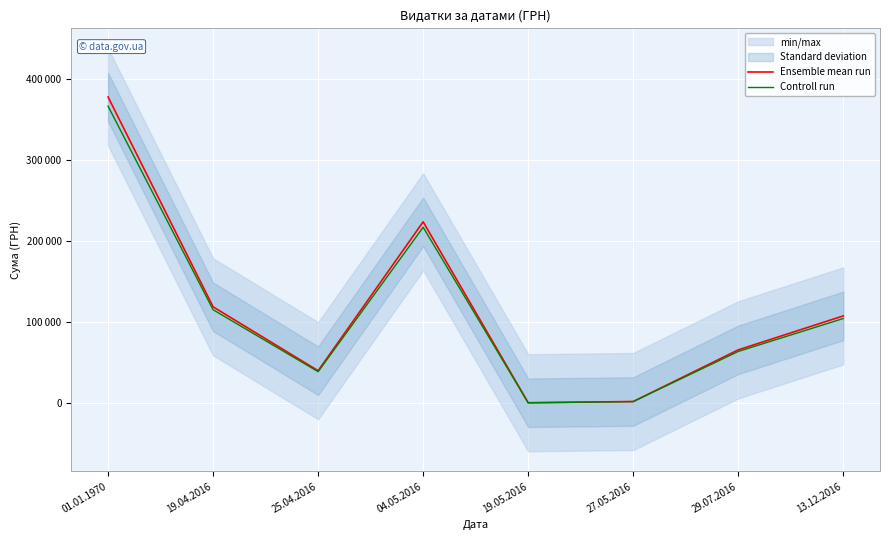

What is the value of the Ensemble mean run point at the 1st from the left?

377415.8